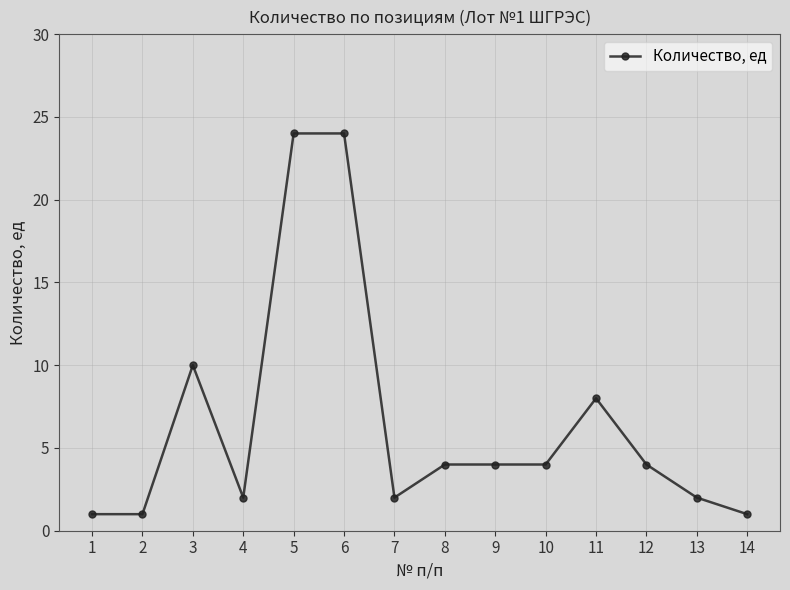

How many data points does each series have?

14